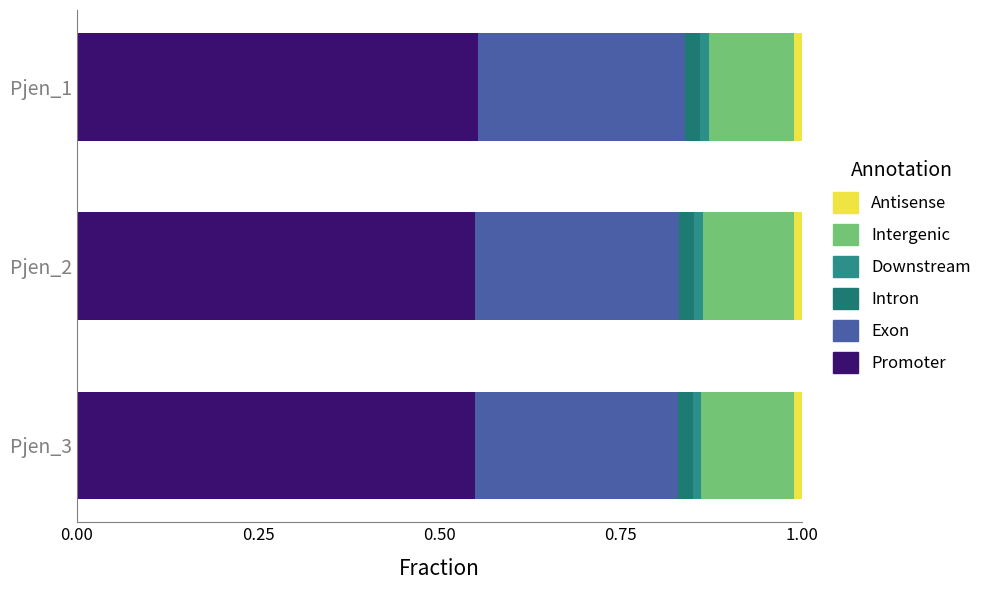

How many data points does each series have?

3